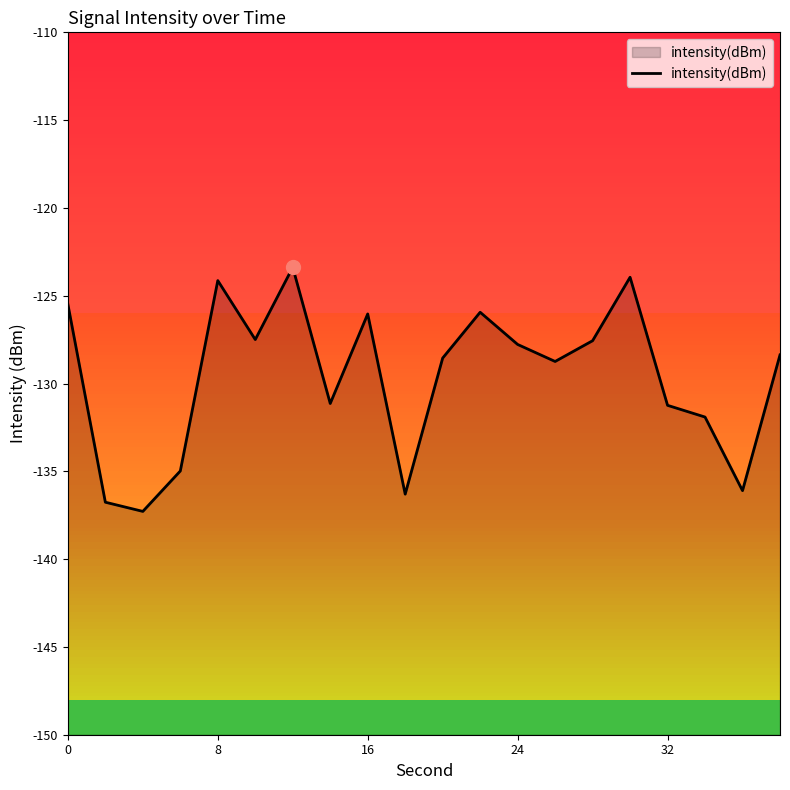

True or false: the data shows -125.5 at 0.

True